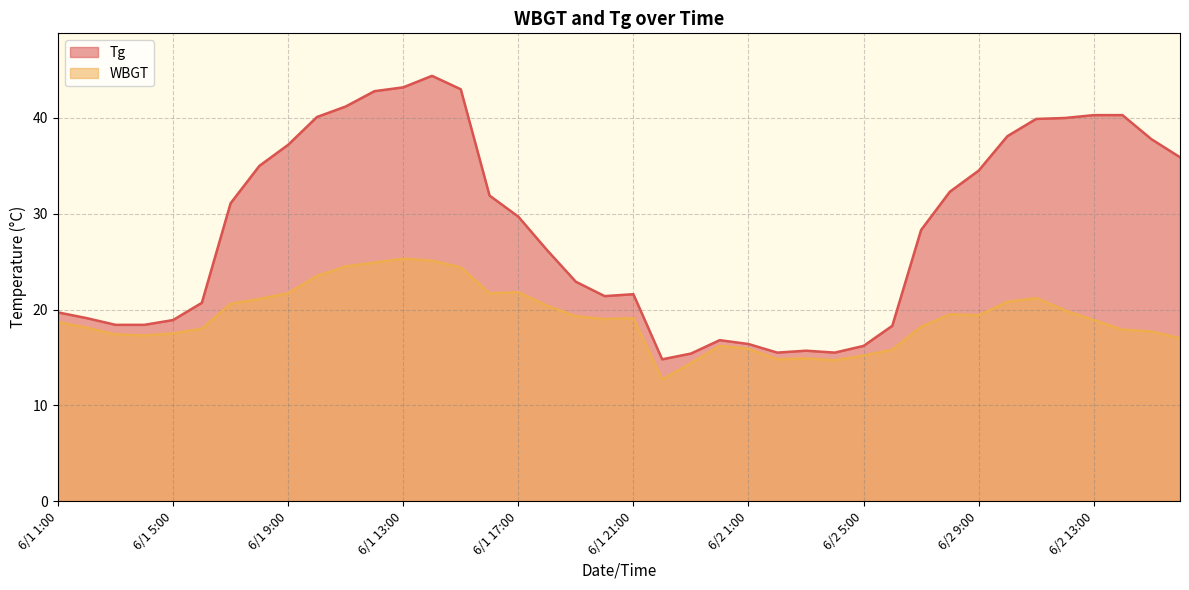

What is the average value of the Tg series?

28.5